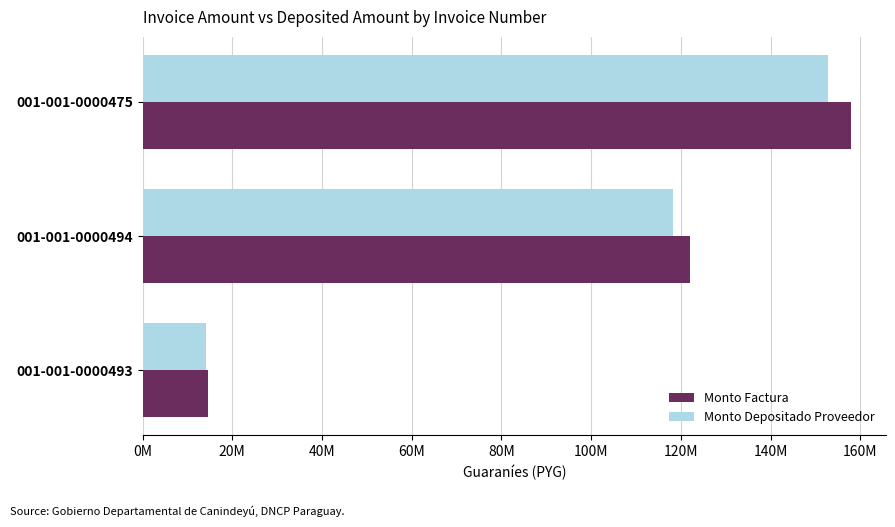

Reading right to left, what are all the values shown in this chart?

Monto Factura: 157850000	122060000	14550000
Monto Depositado Proveedor: 152827500	118176272	14087045